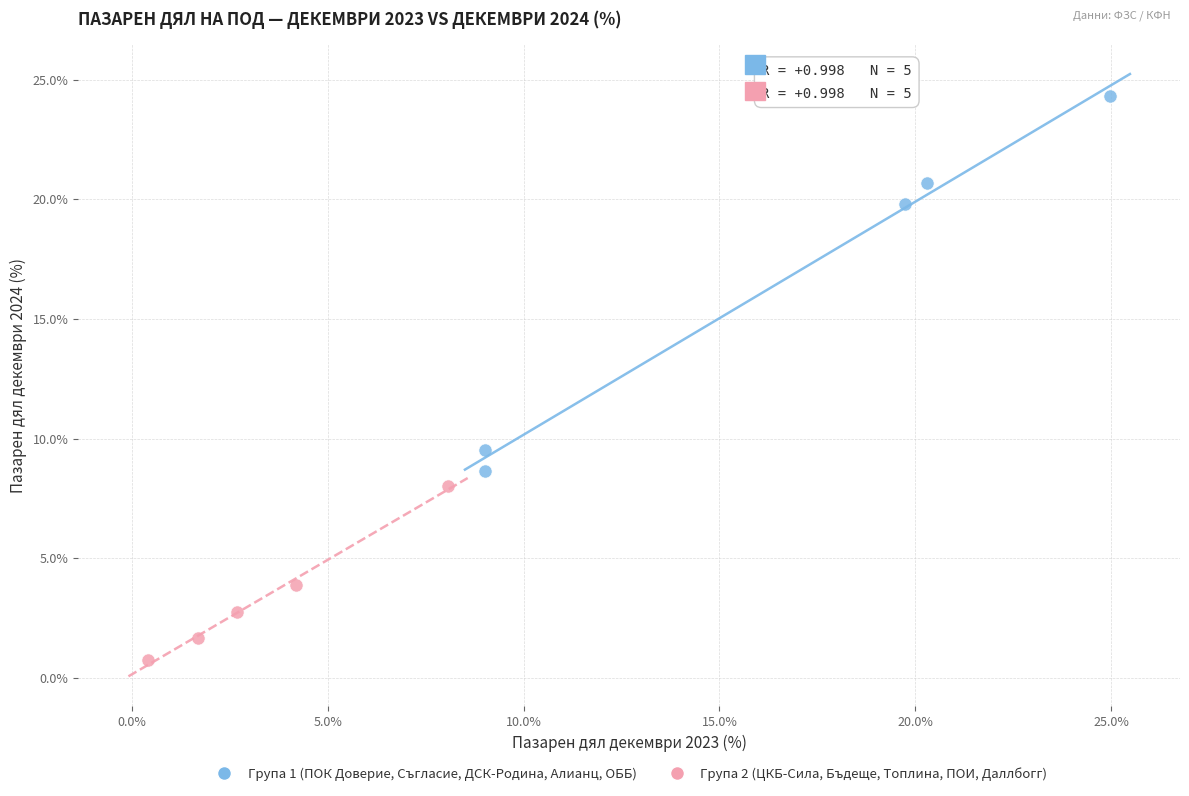

Which series contains the lowest Y value?

Група 2 (ЦКБ-Сила, Бъдеще, Топлина, ПОИ, Даллбогг)